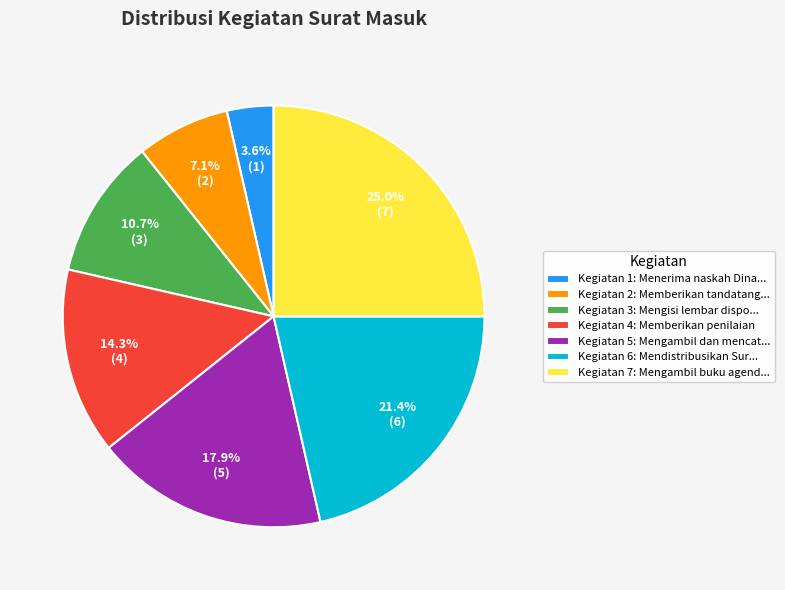

What portion of the pie excludes Kegiatan 3: Mengisi lembar dispo...?

89.3%